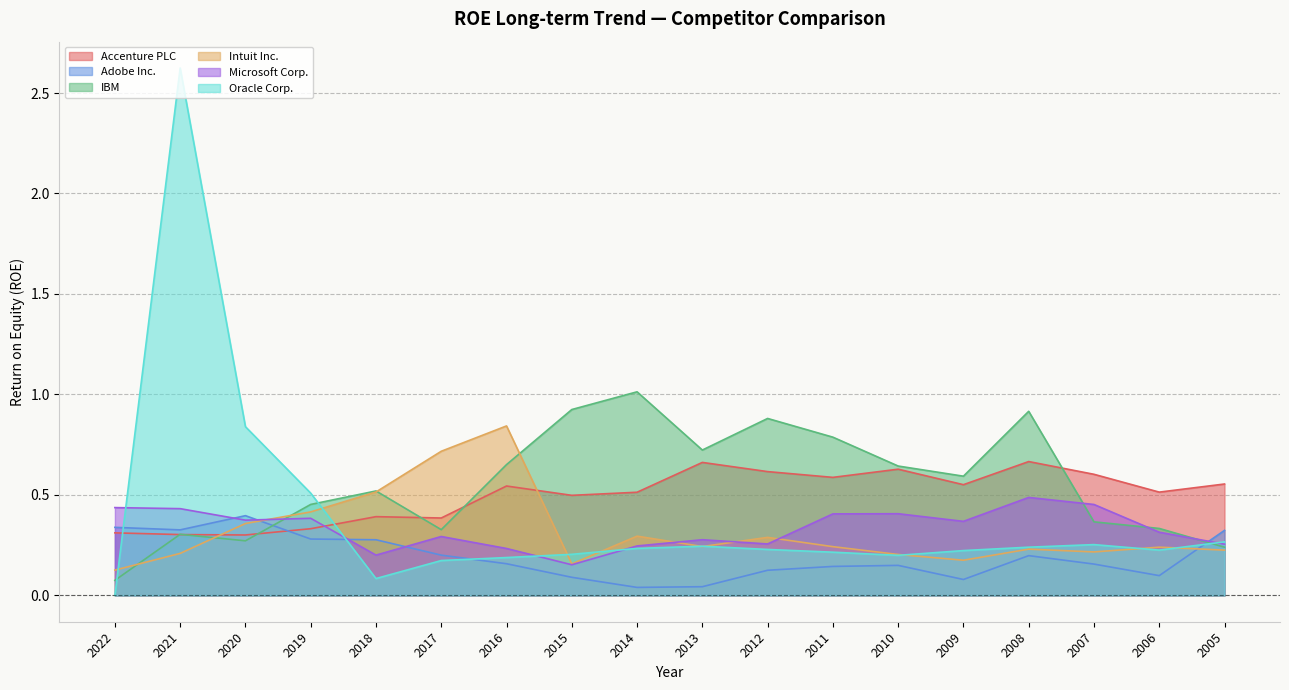

List the labels in order of Oracle Corp. value, largest first.

2021, 2020, 2019, 2005, 2007, 2013, 2008, 2014, 2012, 2006, 2009, 2011, 2015, 2010, 2016, 2017, 2018, 2022